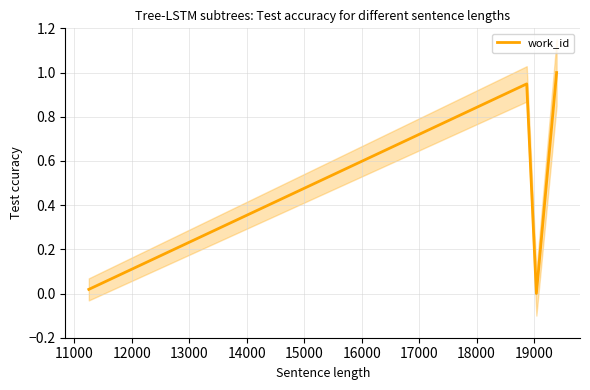

Count the number of data series in this chart.

1